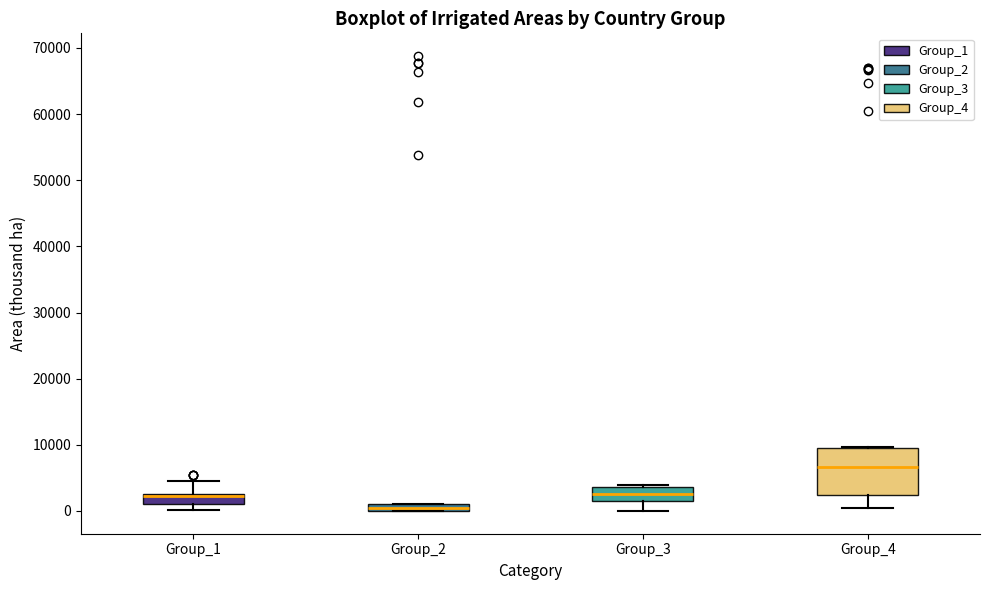

Where is the lower edge of the box for Group_4 on the y-axis? The values are not printed on the chart, so give them approximately, as read against the axis.

2000